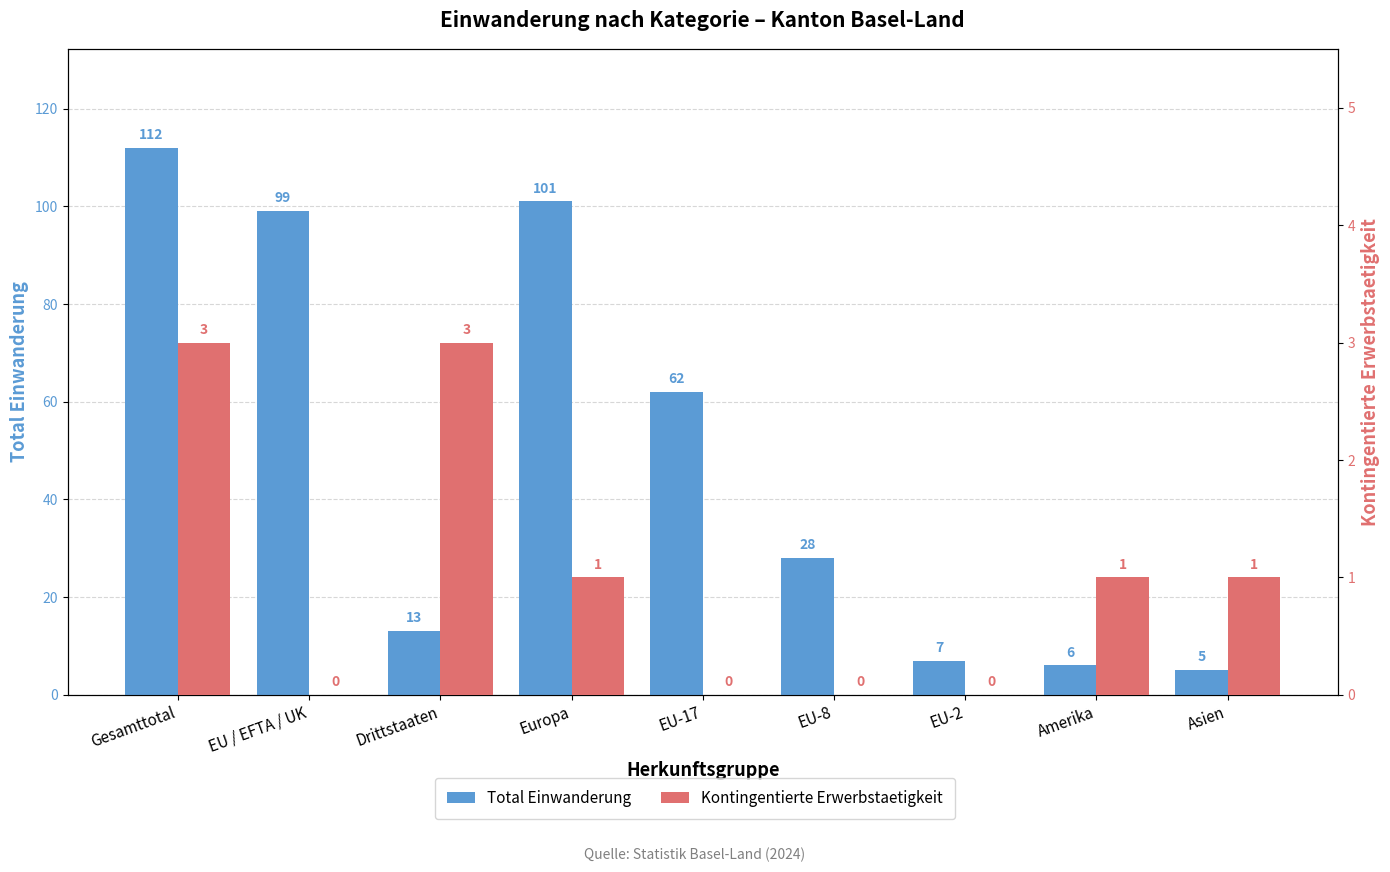

What is the average value of the Total Einwanderung series?

48